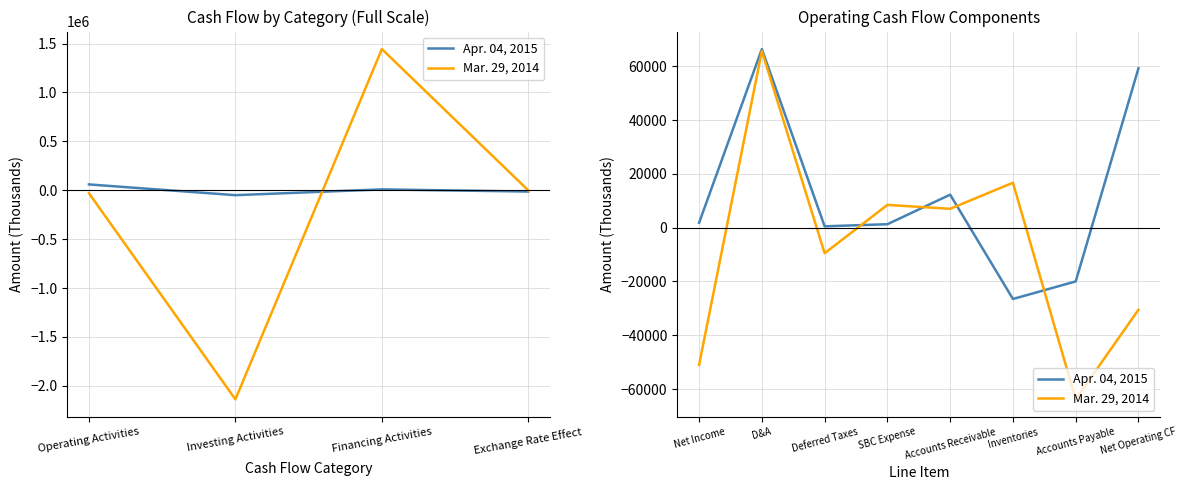

The value of Mar. 29, 2014 at Inventories is 4939. True or false?

False